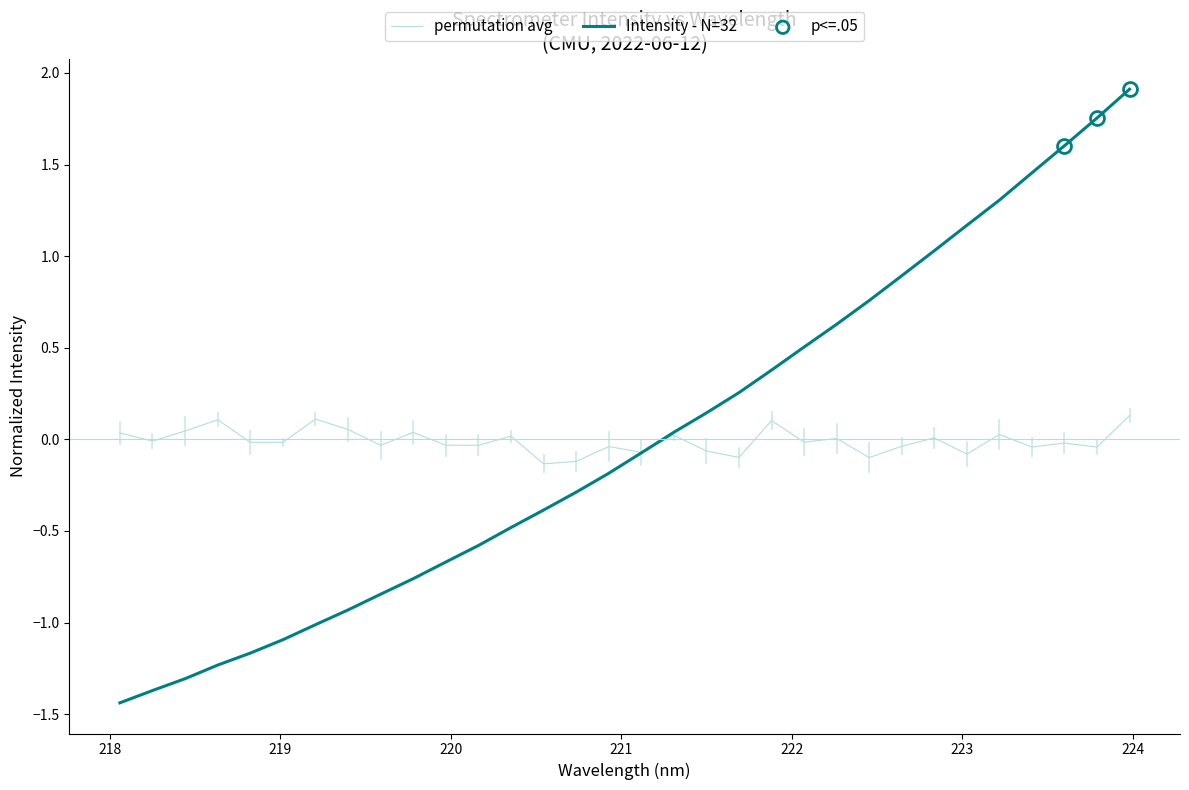

What is the maximum value for Intensity - N=32?

1.9